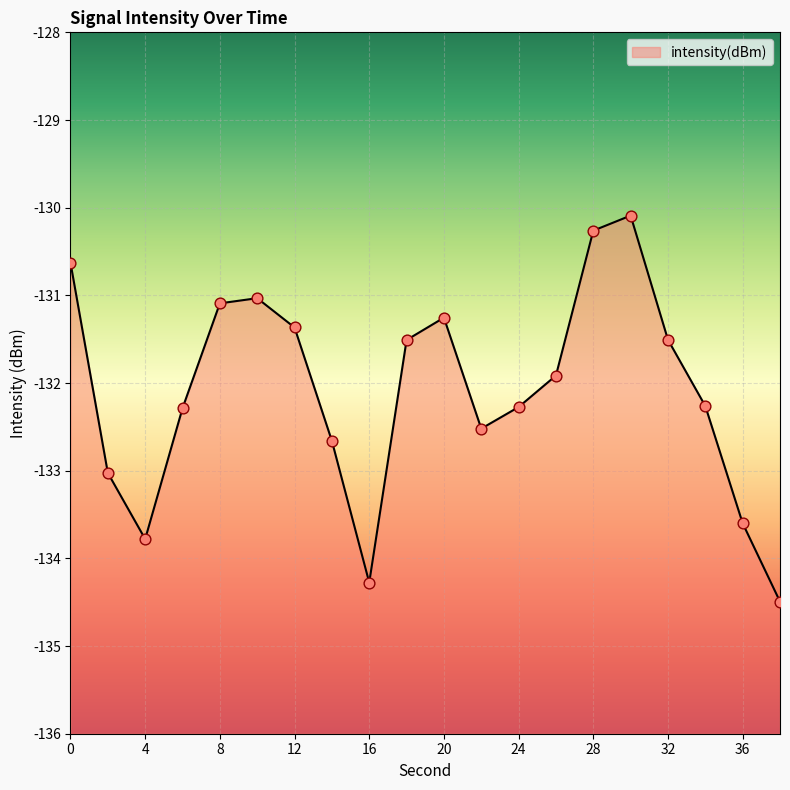

What is the change in value from 18 to 22?

-1.0